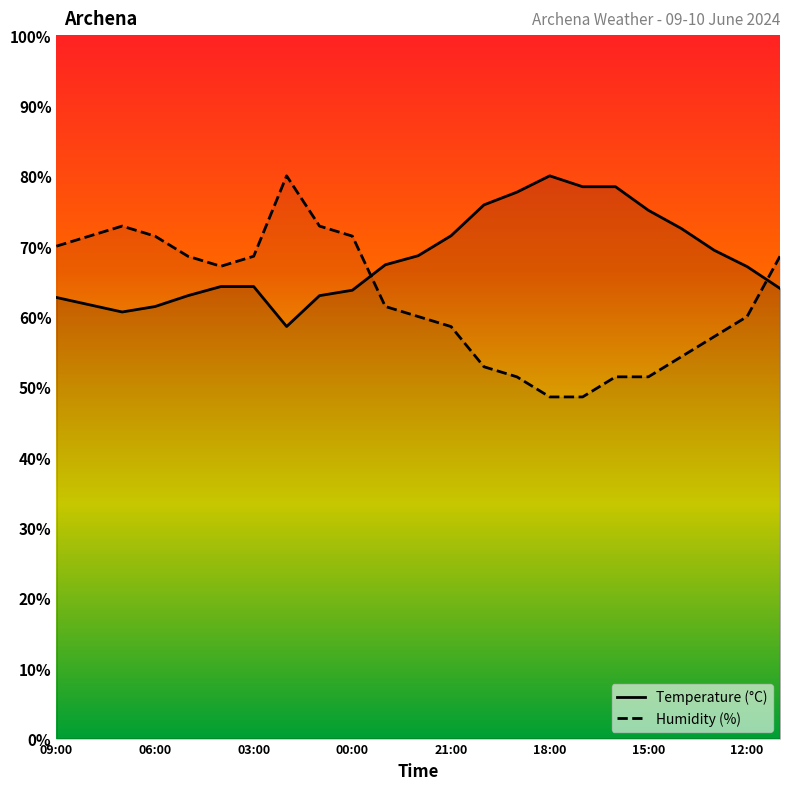

How many data points in Humidity (%) are above 61?

12